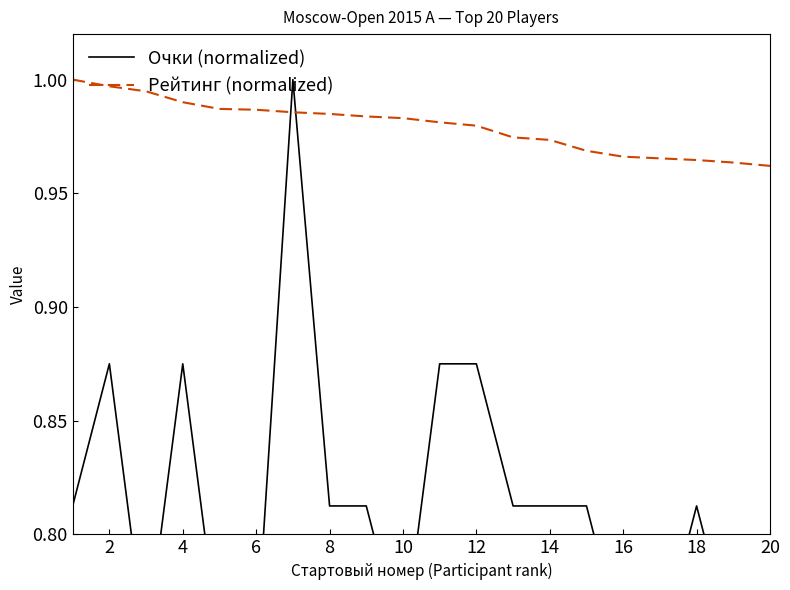

What is the minimum value for Очки (normalized)?

0.6